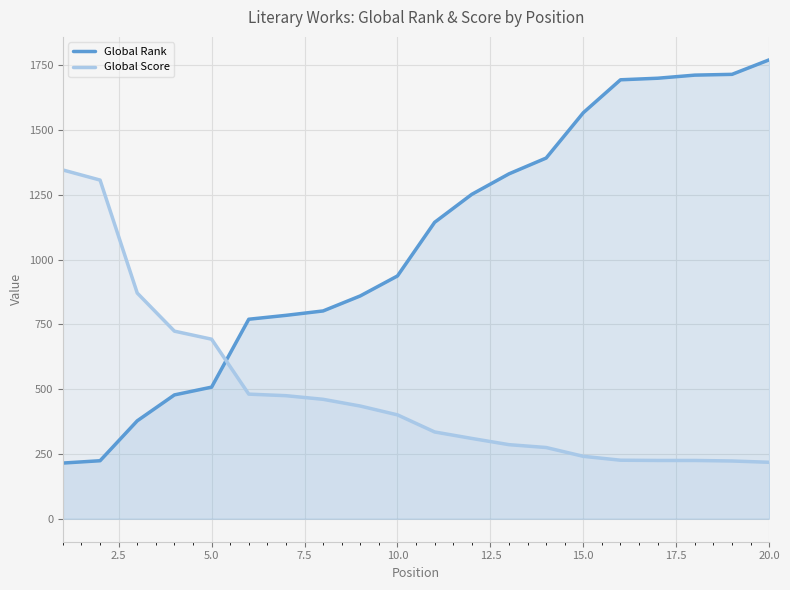

True or false: Global Score and Global Rank cross at least once.

True